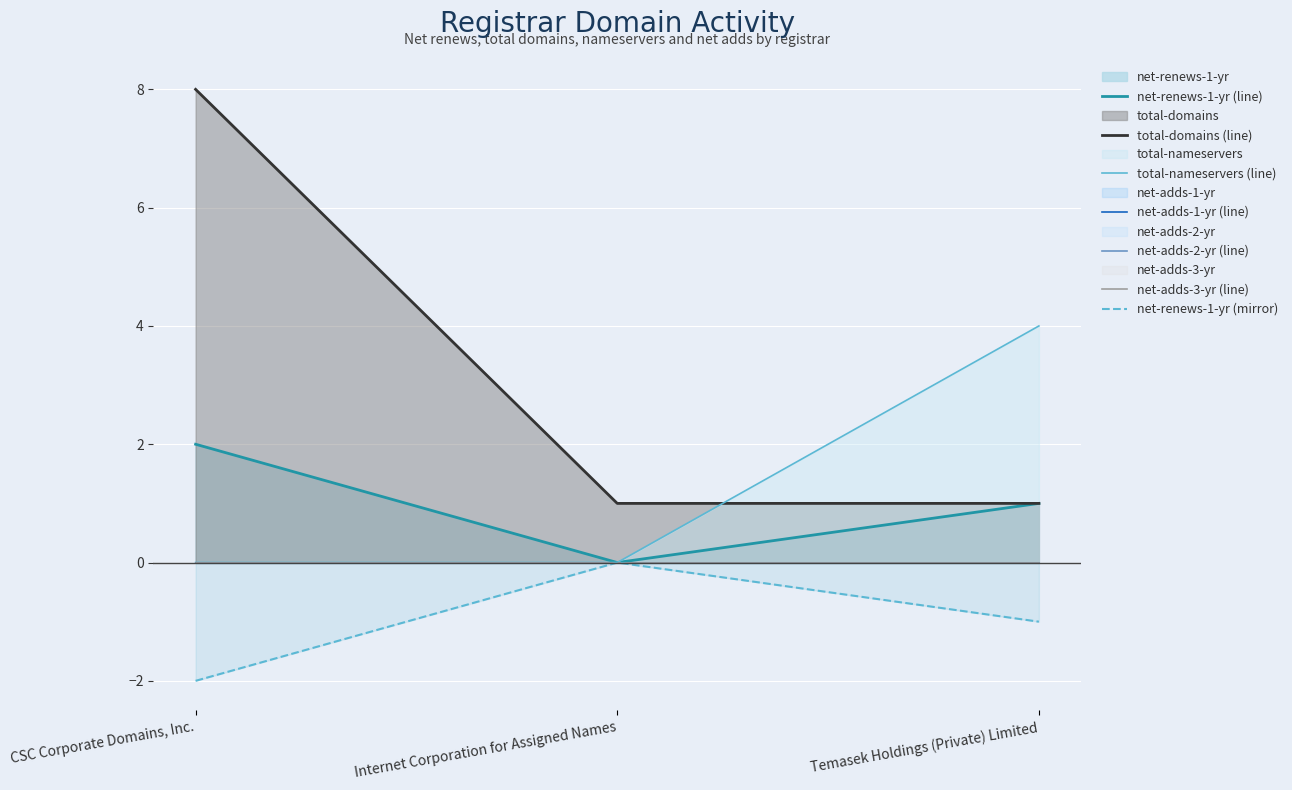

Is the value of total-nameservers at Temasek Holdings (Private) Limited greater than the value of total-domains at CSC Corporate Domains, Inc.?

No